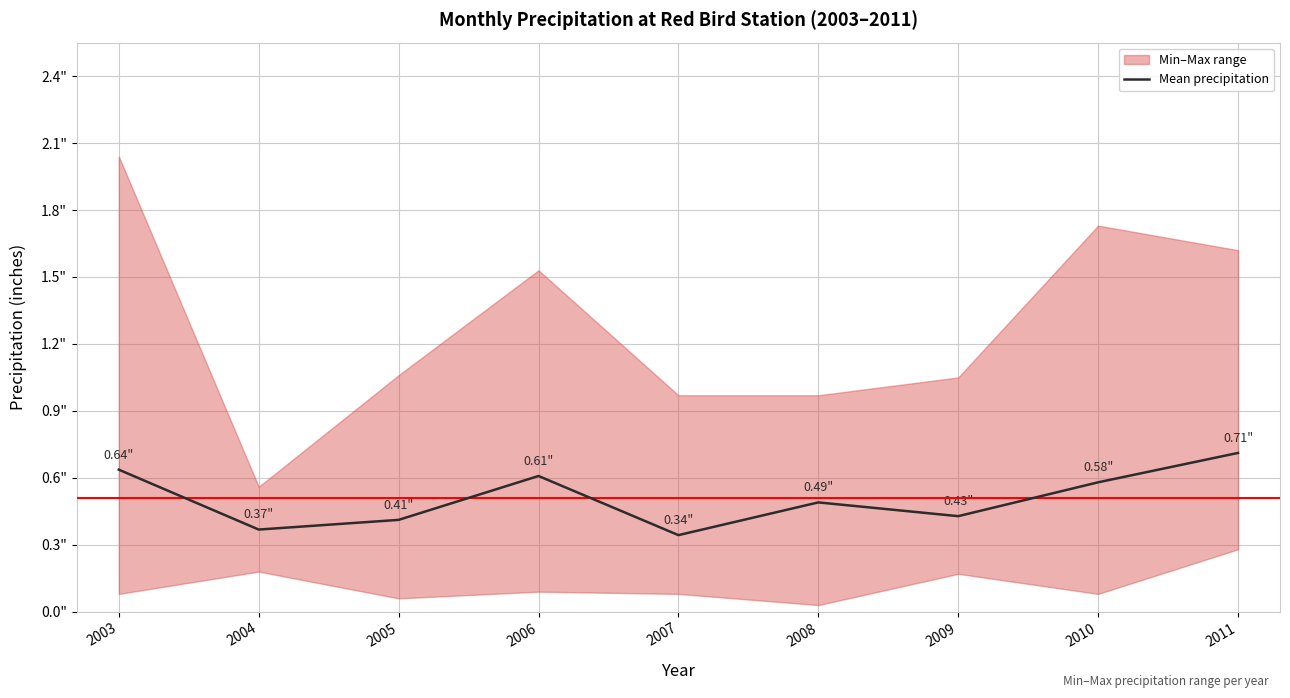

What is the change in value from 2005 to 2010?

+0.2